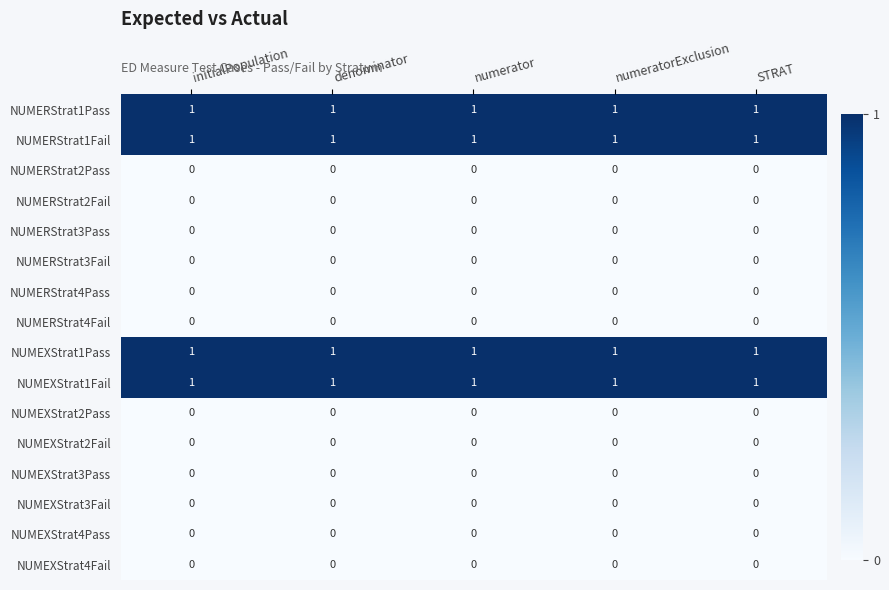

What is the total value across all series at initialPopulation?

4